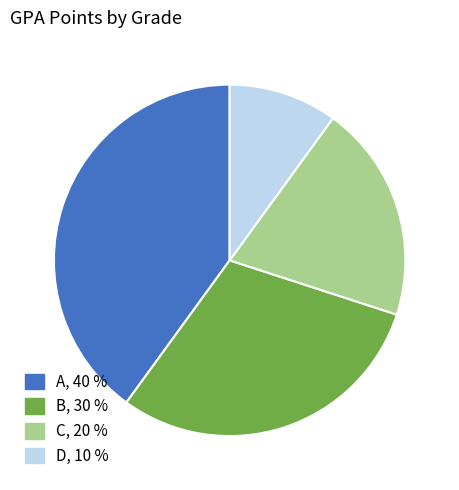

Is there a majority slice in this chart?

No